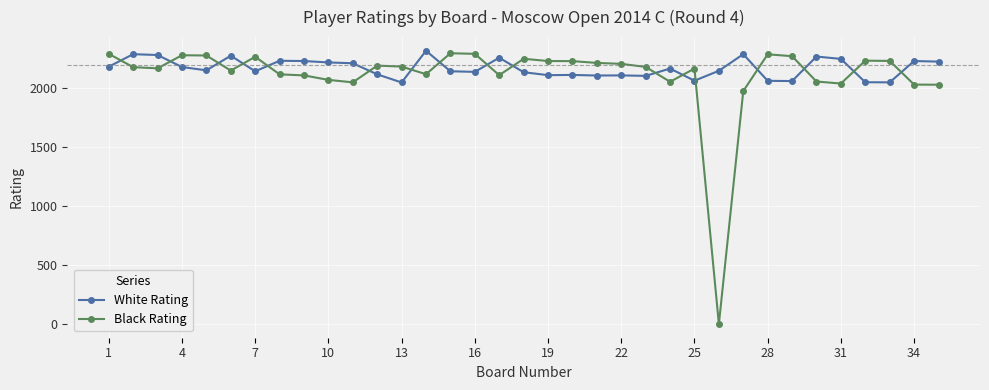

True or false: Black Rating has more than 2 points higher than both neighbors.

True